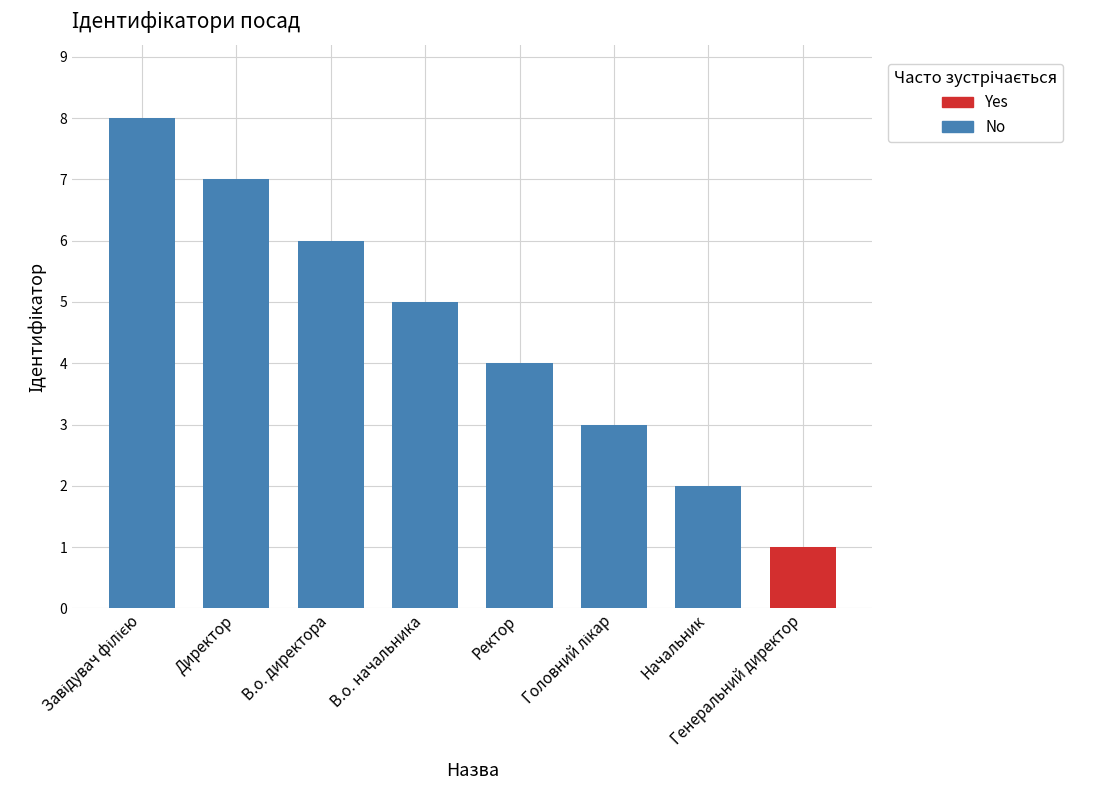

What is the sum of all values?

36